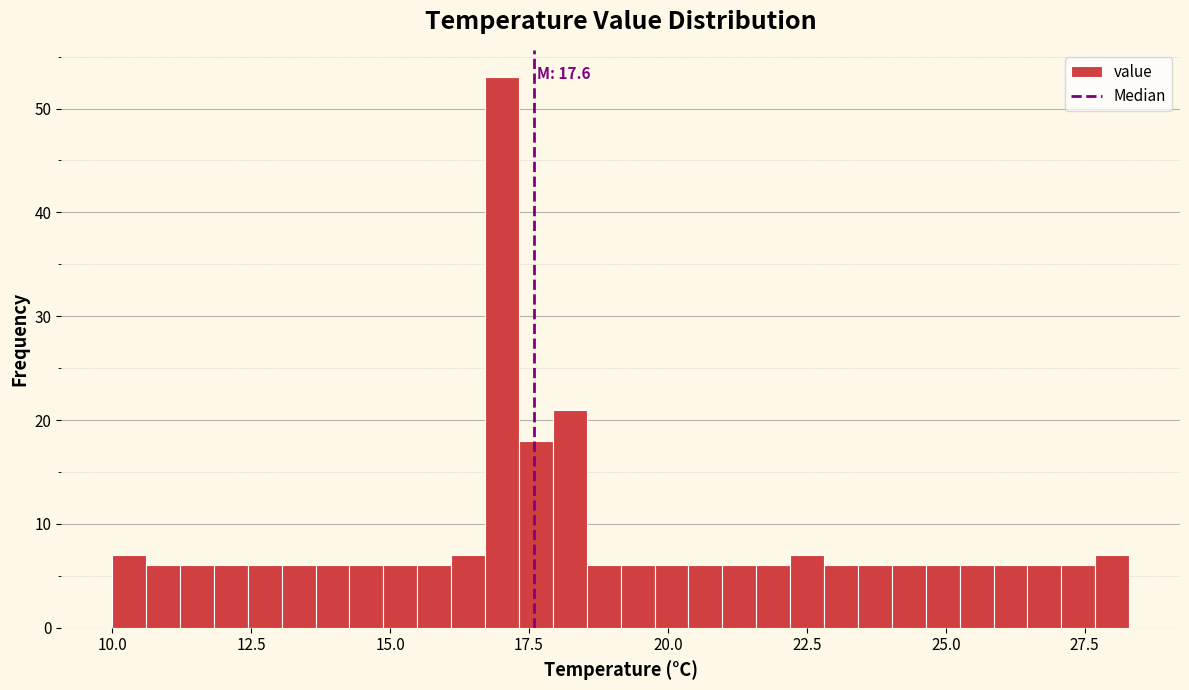

Around what value on the x-axis is the tallest bar? Give the approximate position of its centre, as read against the axis.

17.0